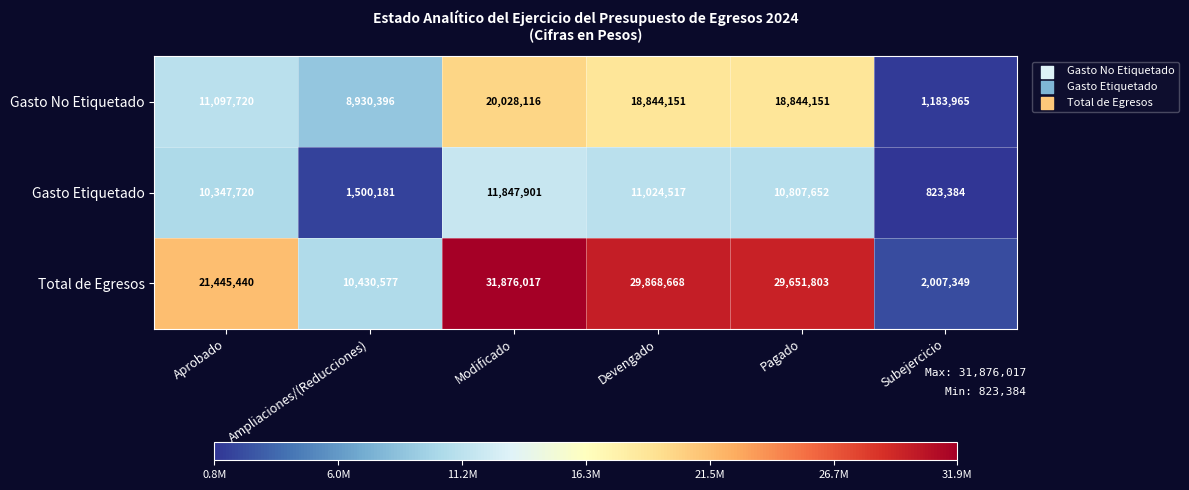

List the series in order of their peak value, highest first.

Total de Egresos, Gasto No Etiquetado, Gasto Etiquetado